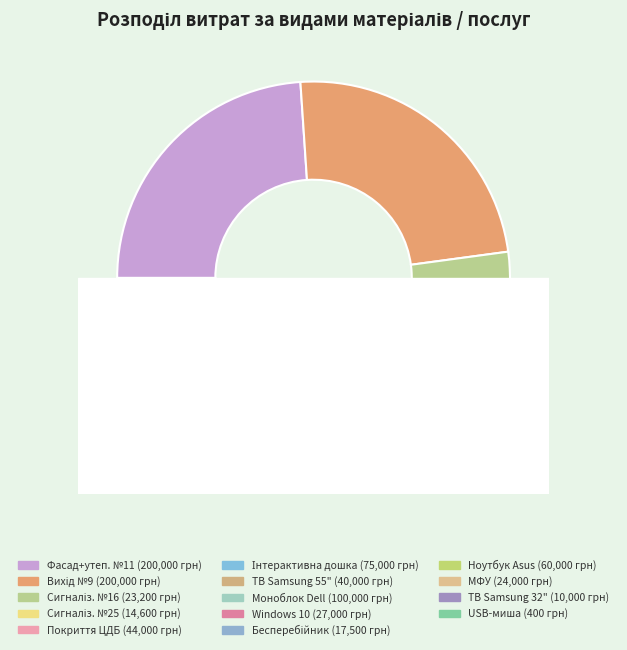

What portion of the pie excludes Телевизор Samsung 55?

95.2%